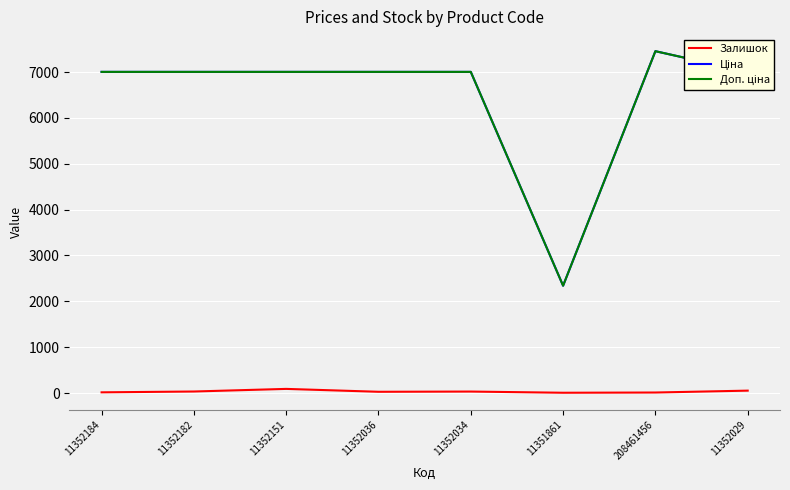

At which category is the sum across all series the highest?

208461456